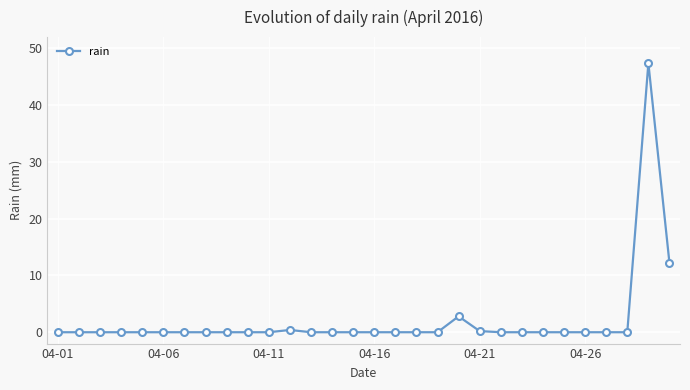

What is the difference between the maximum and minimum values?

47.4